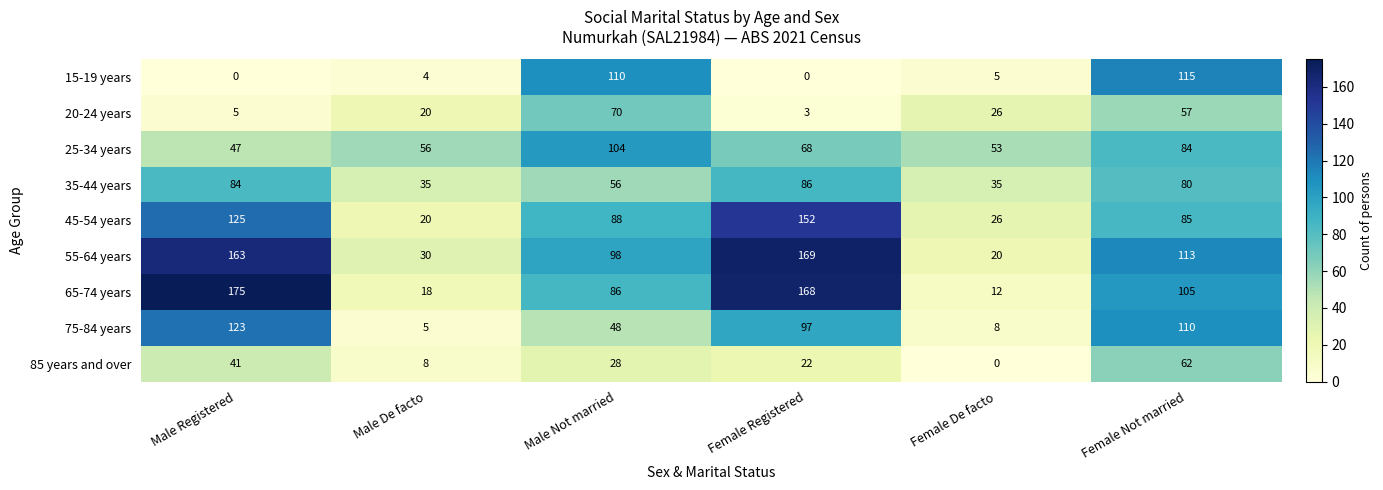

What is the difference between the highest and lowest values at Male Registered?

175